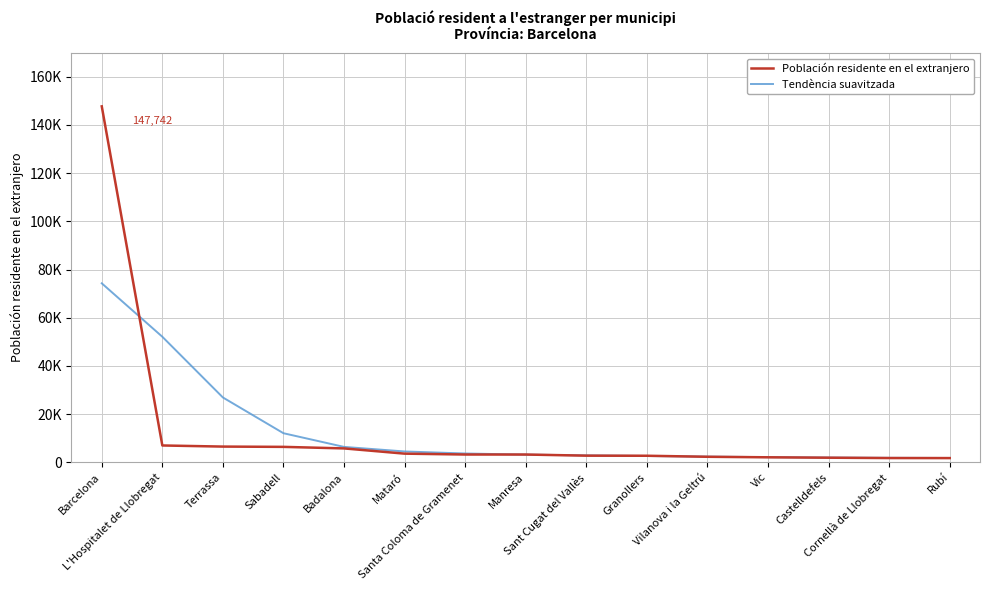

Which has a higher value, Granollers or Vilanova i la Geltrú?

Granollers